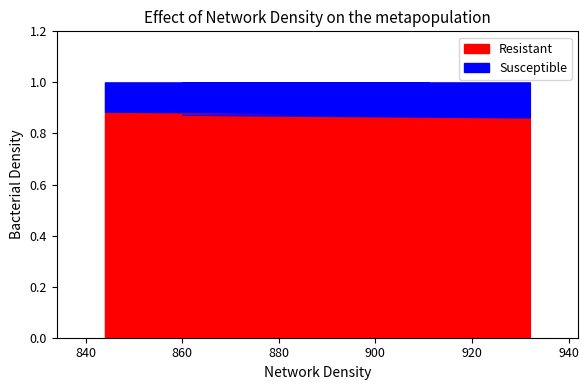

Reading right to left, list all the values displayed in this chart.

932=0.9	860=0.9	911=0.9	844=0.9